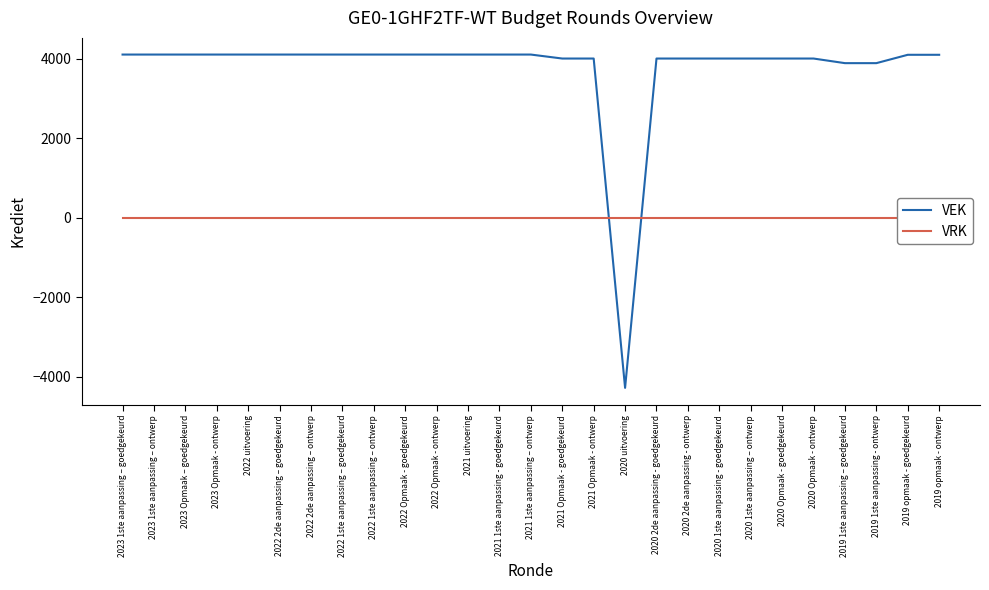

Is the value of VRK at 2020 Opmaak - goedgekeurd greater than the value of VEK at 2022 1ste aanpassing – goedgekeurd?

No